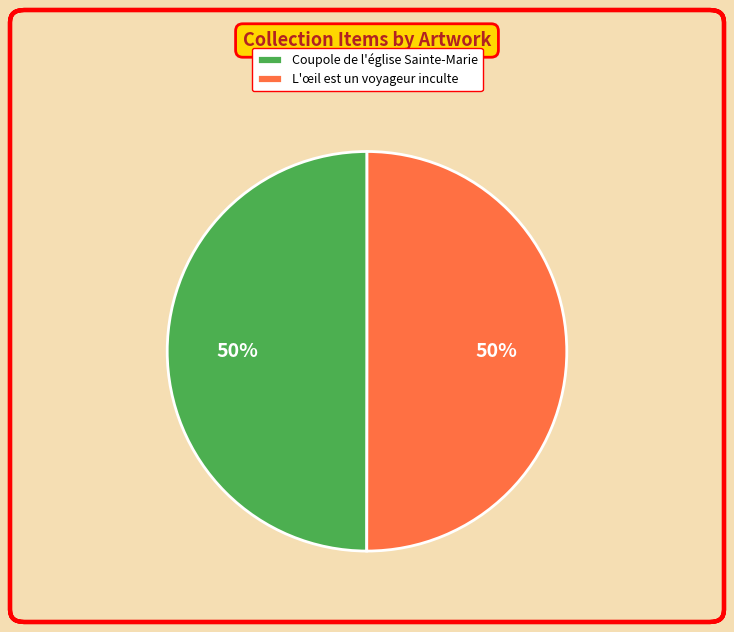

How many slices are in this pie chart?

2